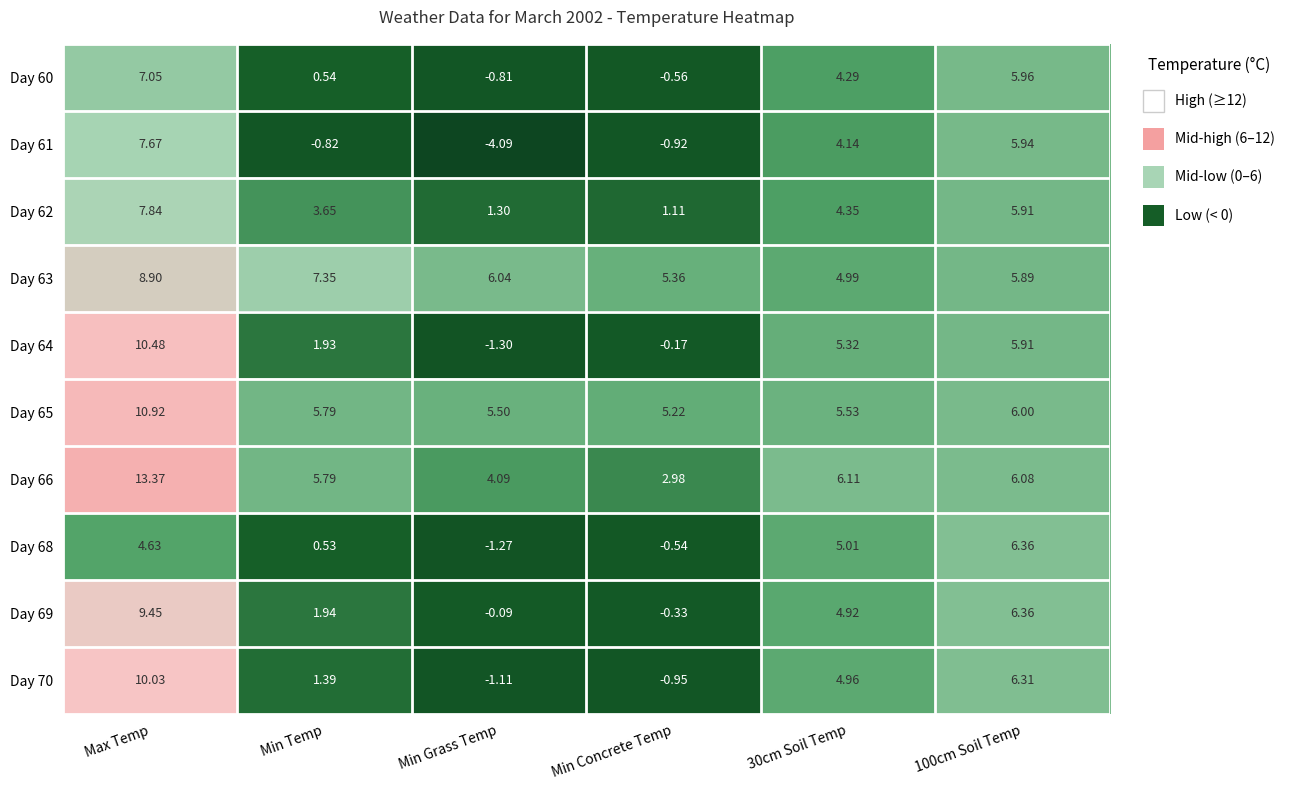

At which category is the sum across all series the highest?

Max Temp